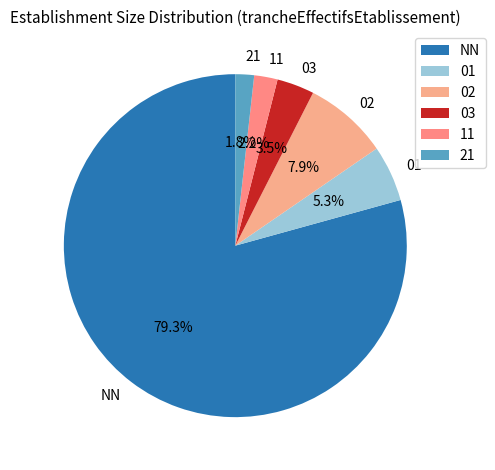

Which category accounts for the majority?

NN